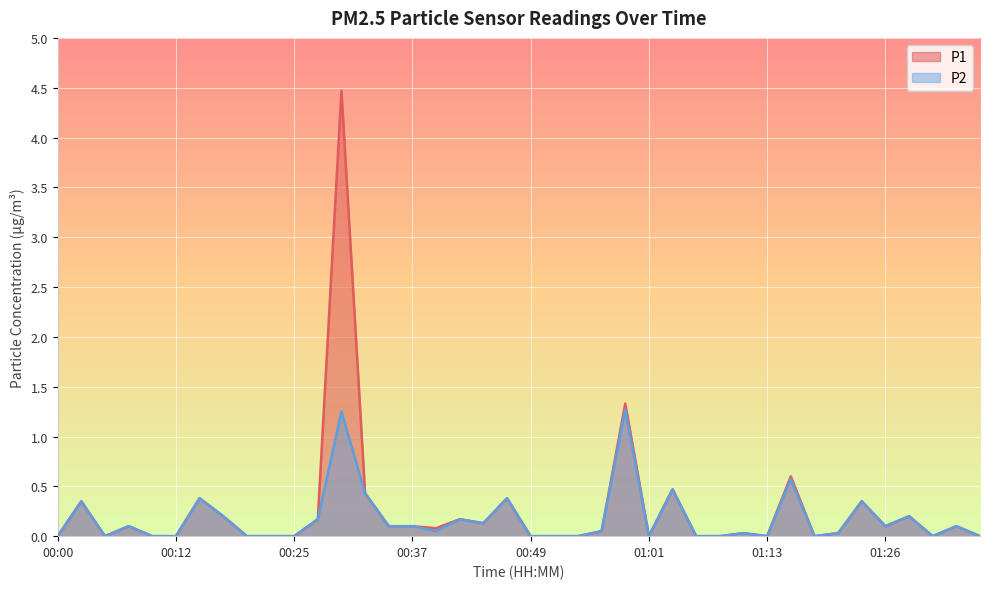

Rank the series by their maximum value, from lowest to highest.

P2, P1